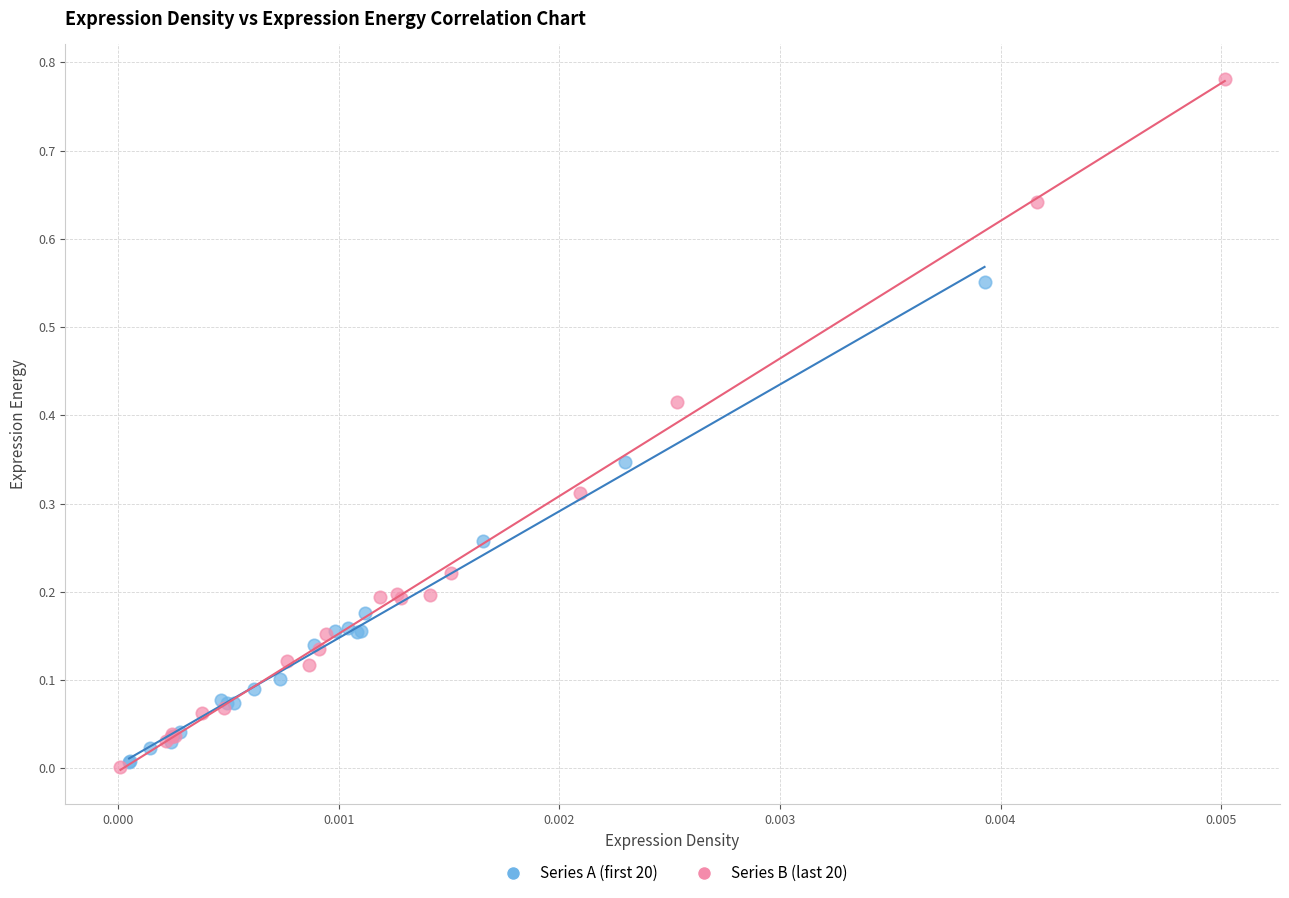

Which series contains the highest Y value?

Series B (last 20)